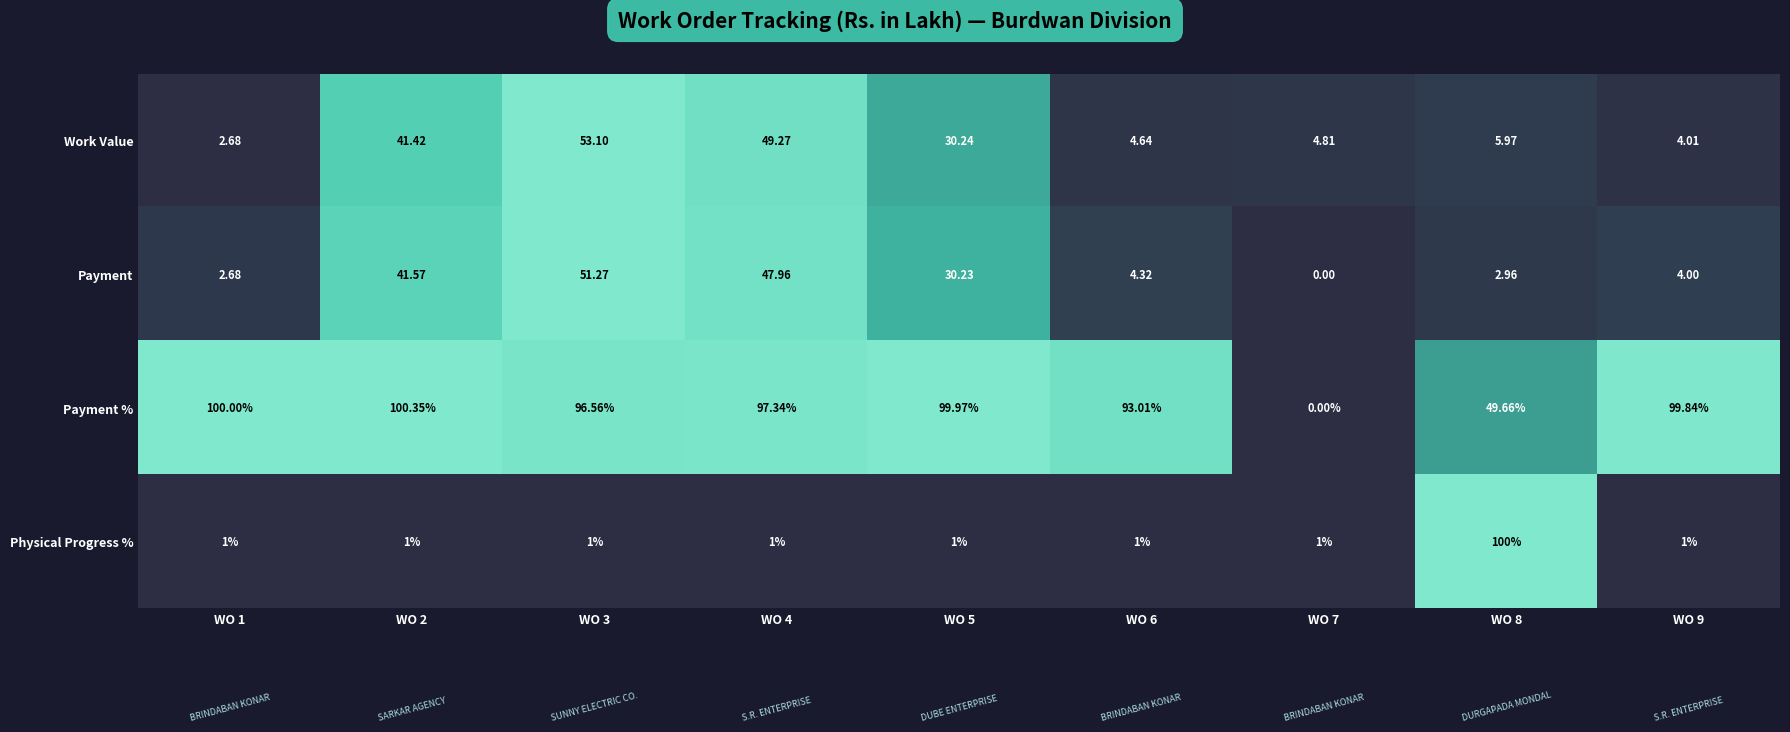

Which series changed the most between WO 5 and WO 8?

Physical Progress %